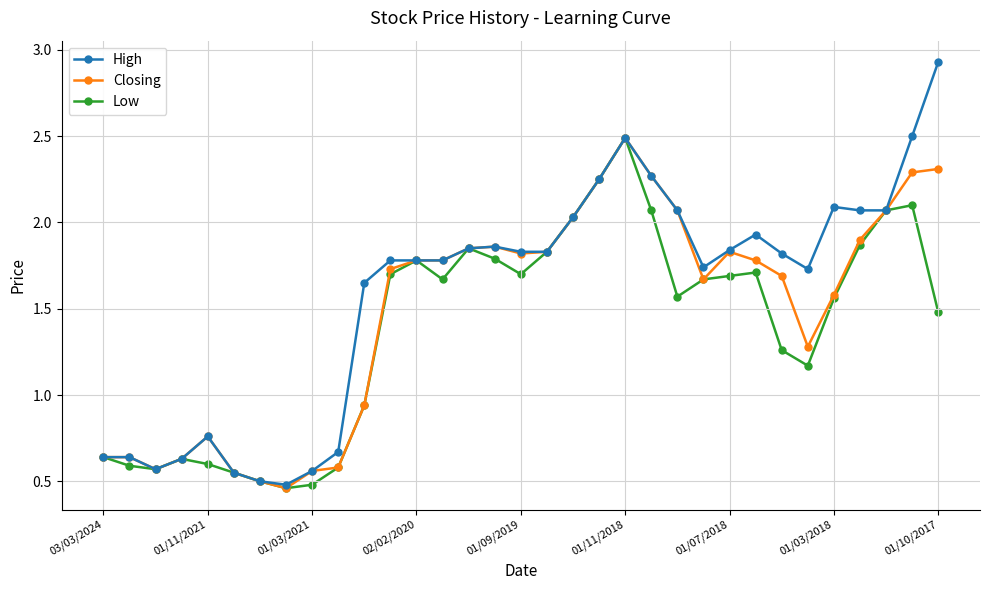

List the series in order of their overall mean, highest first.

High, Closing, Low